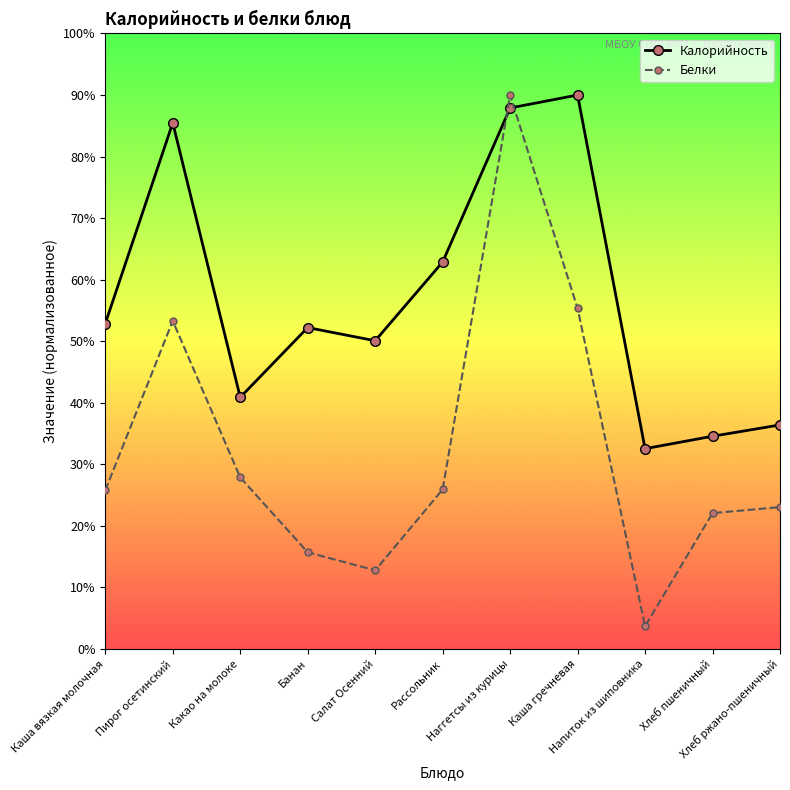

Rank the series at Хлеб ржано-пшеничный from lowest to highest value.

Белки, Калорийность